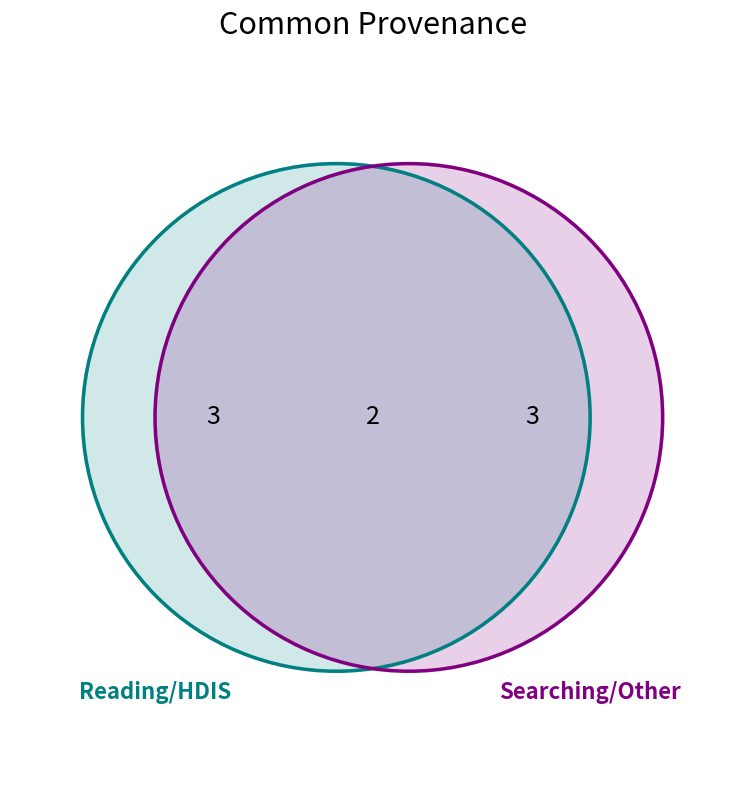

Is it true that 13987 is 1% of the pie?

False